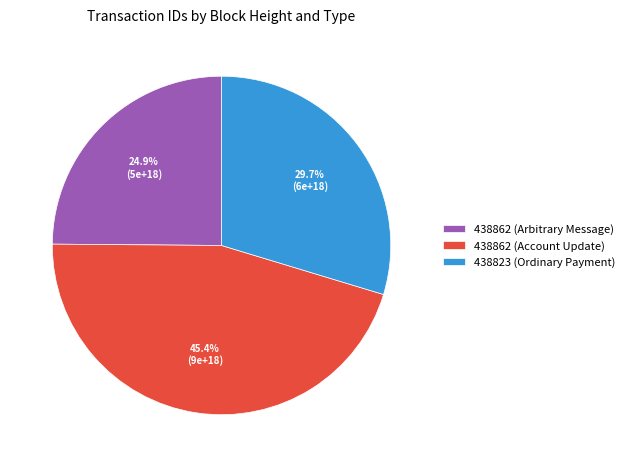

Does 438862 (Arbitrary Message) represent more than half of the total?

No